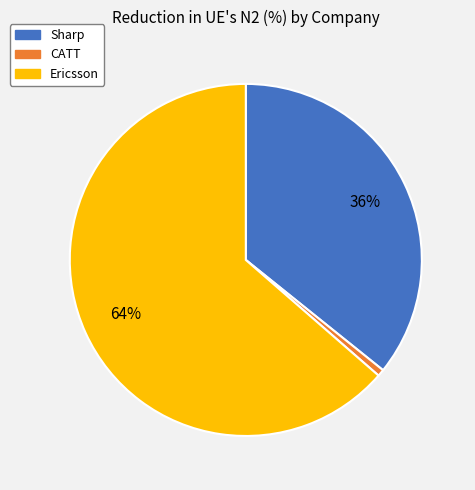

What is the ratio of the value at Sharp to the value at Ericsson?

0.6